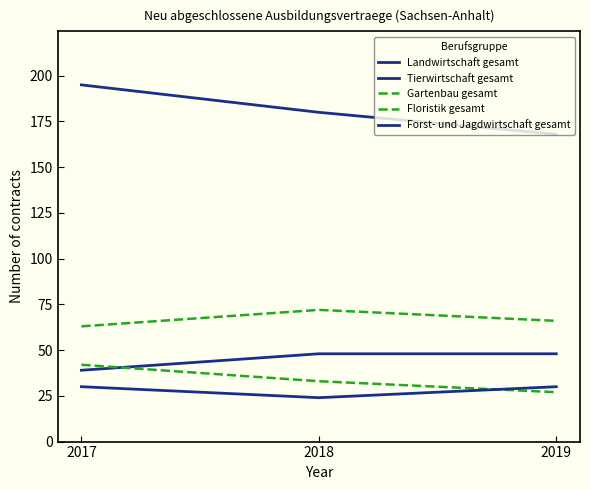

At how many categories does at least one series exceed 110?

3